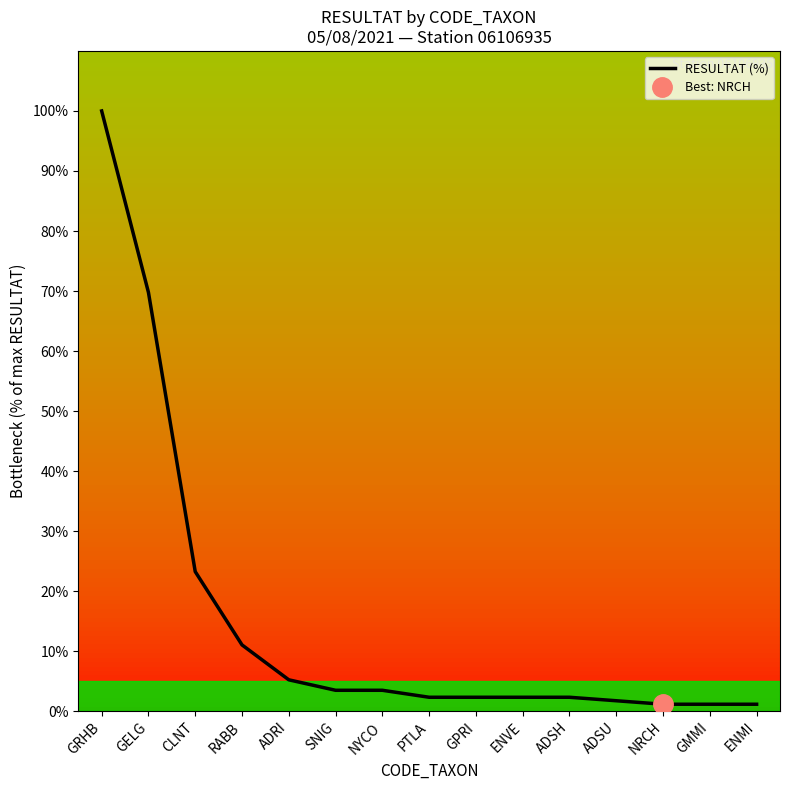

Rank the categories by value from lowest to highest.

NRCH, GMMI, ENMI, ADSU, PTLA, GPRI, ENVE, ADSH, SNIG, NYCO, ADRI, RABB, CLNT, GELG, GRHB